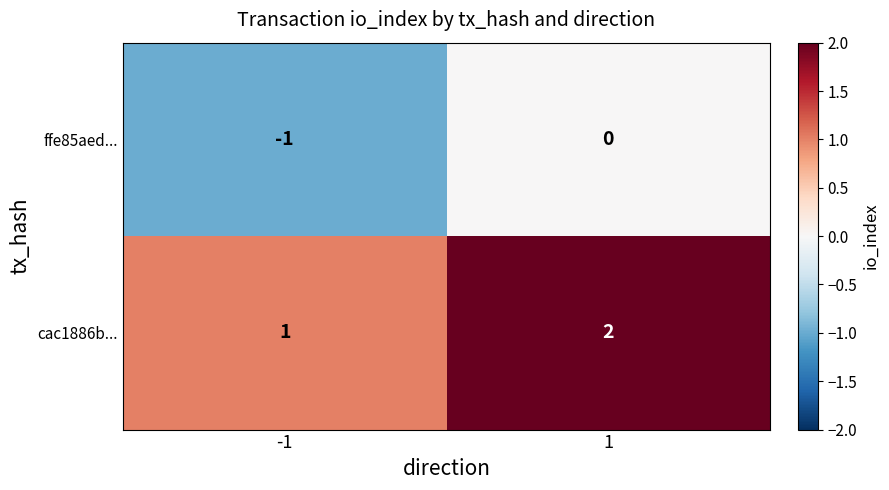

What is the sum of the cac1886b... values at 1 and -1?

3